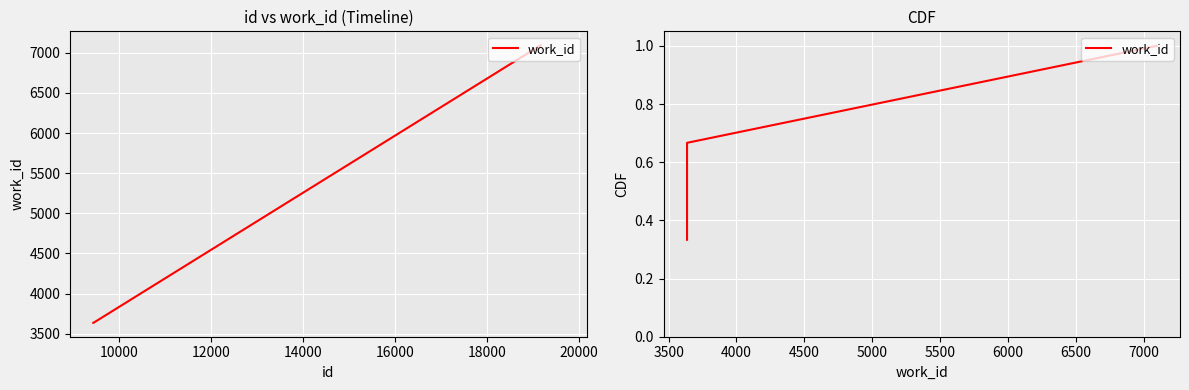

What is the value of the 2nd point from the left?

0.7